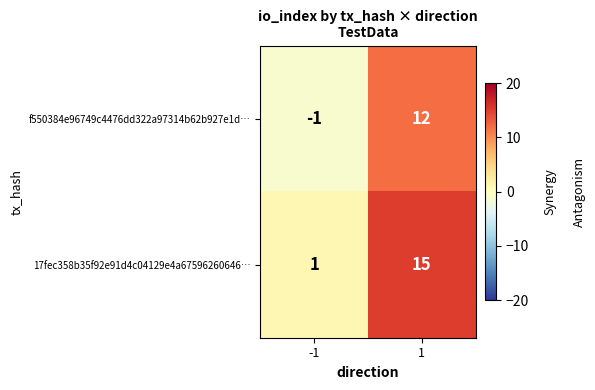

Reading left to right, transcribe all the data shown in this chart.

f550384e96749c4476dd322a97314b62b927e1d…: -1=-1	1=12
17fec358b35f92e91d4c04129e4a67596260646…: -1=1	1=15